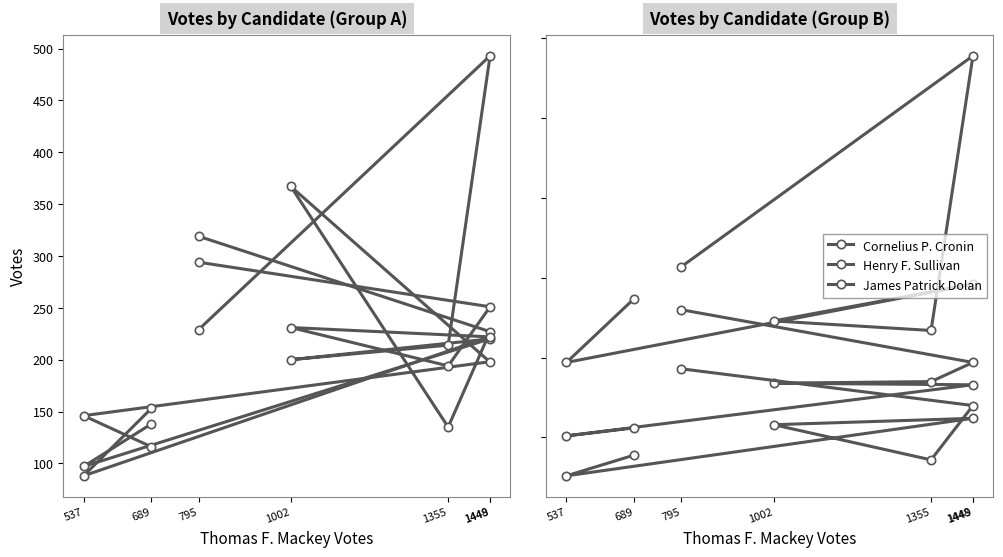

True or false: Cornelius P. Cronin and James Patrick Dolan cross at least once.

False